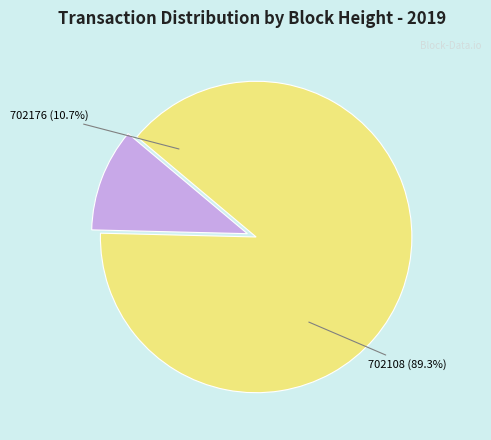

Do 702108 and 702176 together represent more than half of the pie?

Yes